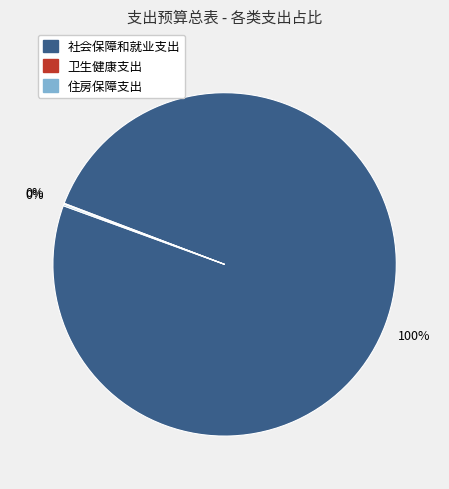

To the nearest percent, what is the difference between the largest and smallest slice percentages?

100%